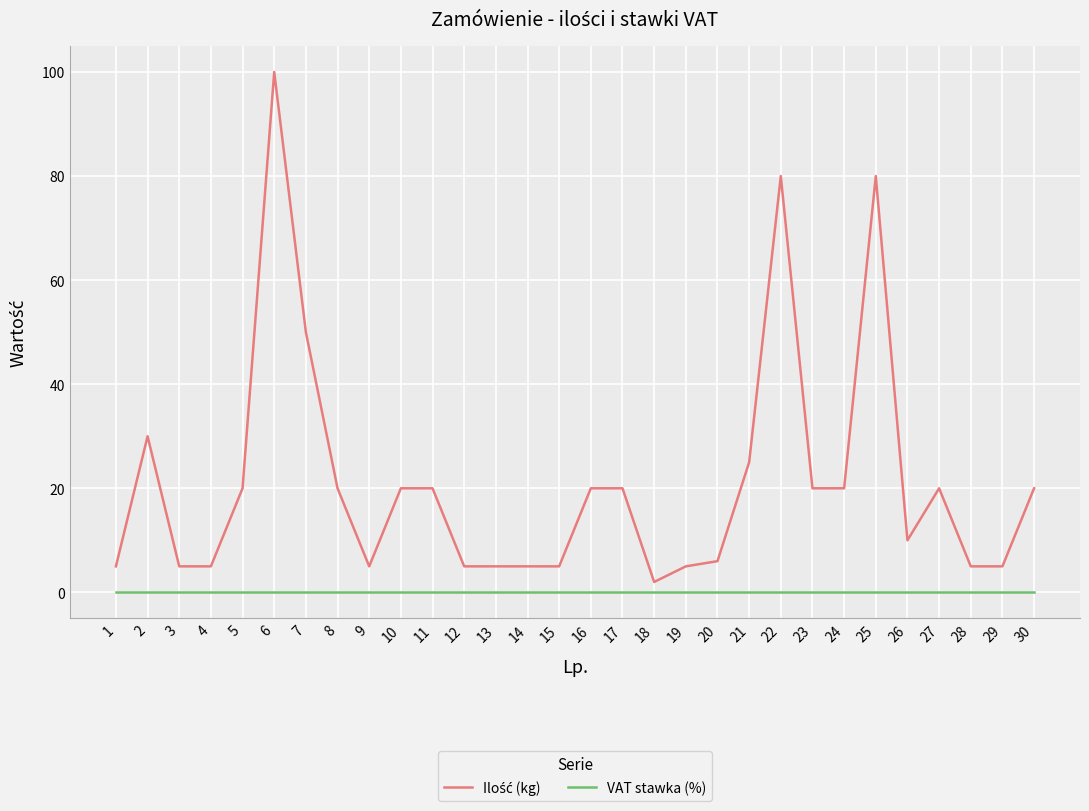

True or false: VAT stawka (%) has a value of 0.1 at 19.

True